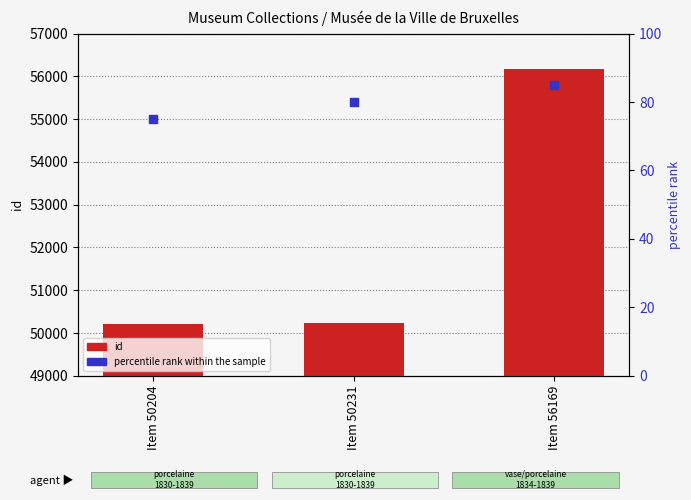

What is the total value across all series at Item 56169?

56254